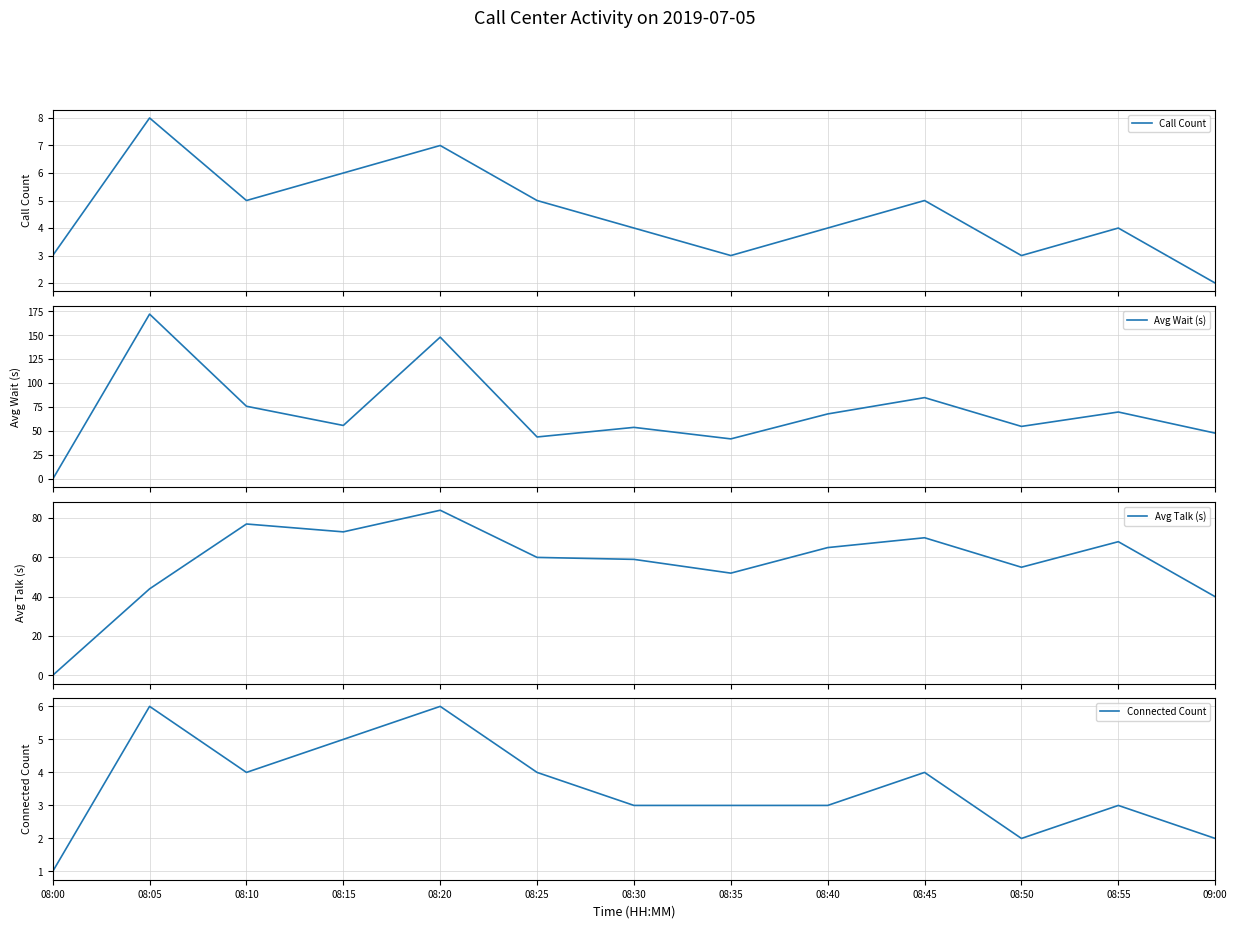

Does the chart have visible grid lines?

Yes